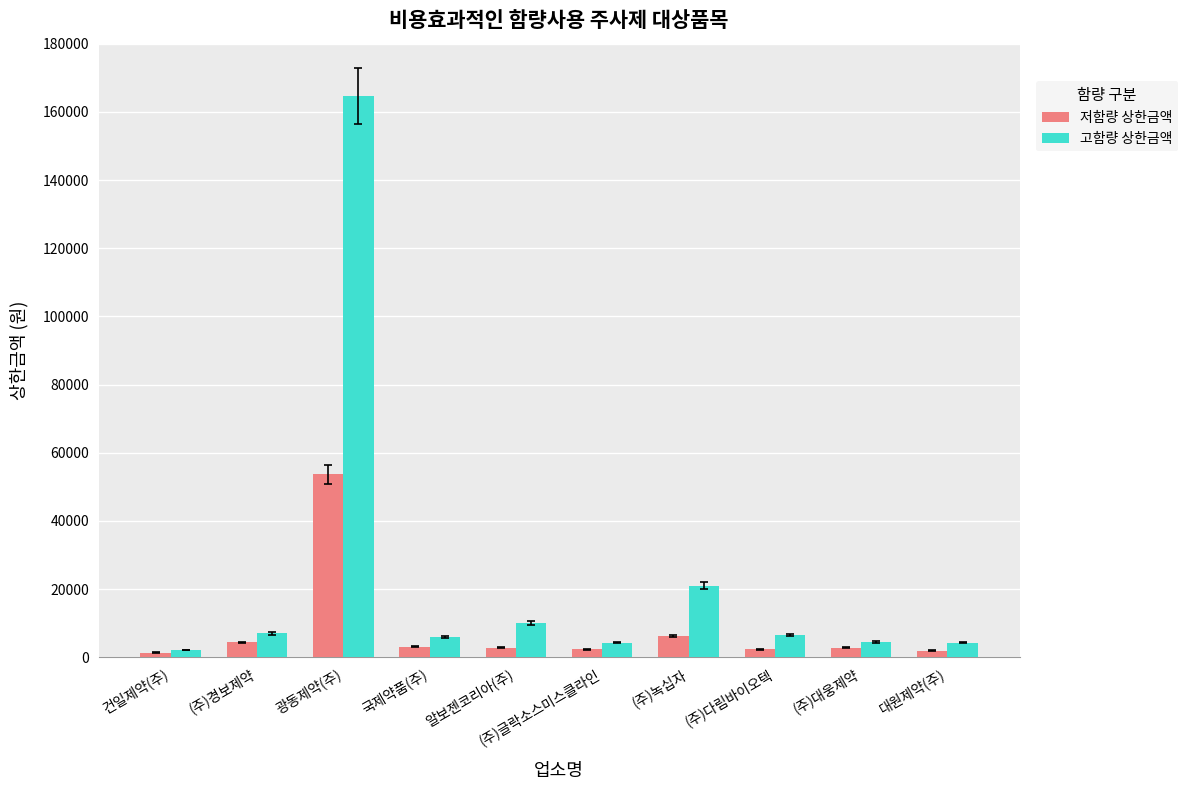

At 광동제약(주), list the series in order from smallest to largest.

저함량 상한금액, 고함량 상한금액